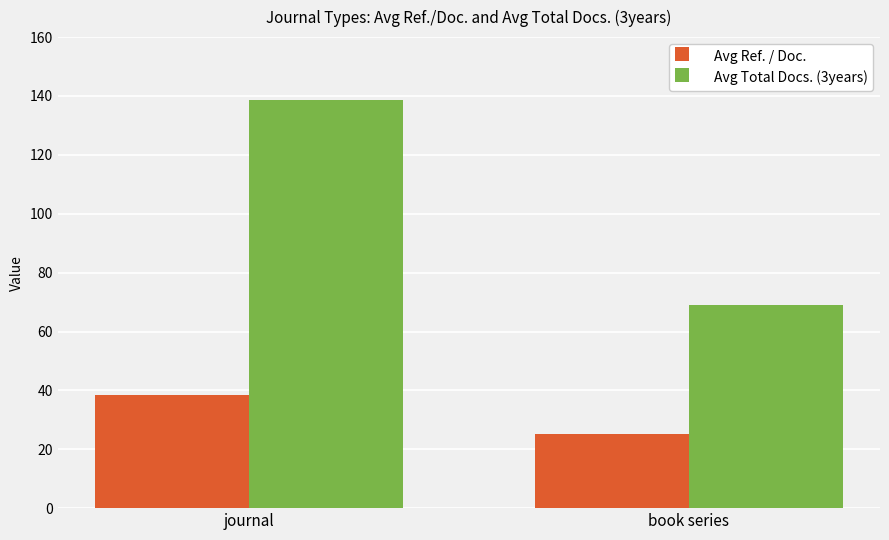

Reading right to left, extract all data points from this chart.

Avg Ref. / Doc.: 25.1	38.6
Avg Total Docs. (3years): 69.0	138.6